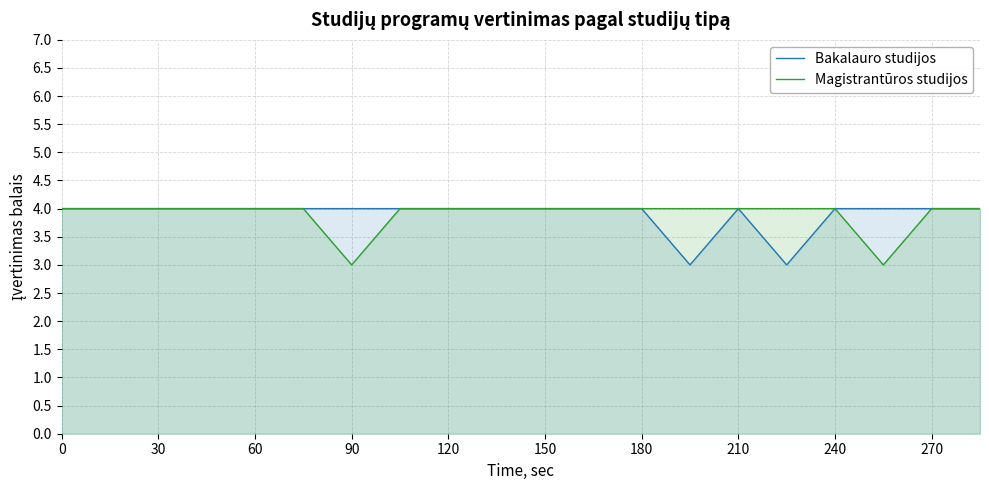

True or false: Magistrantūros studijos has a value of 4 at 120.

True